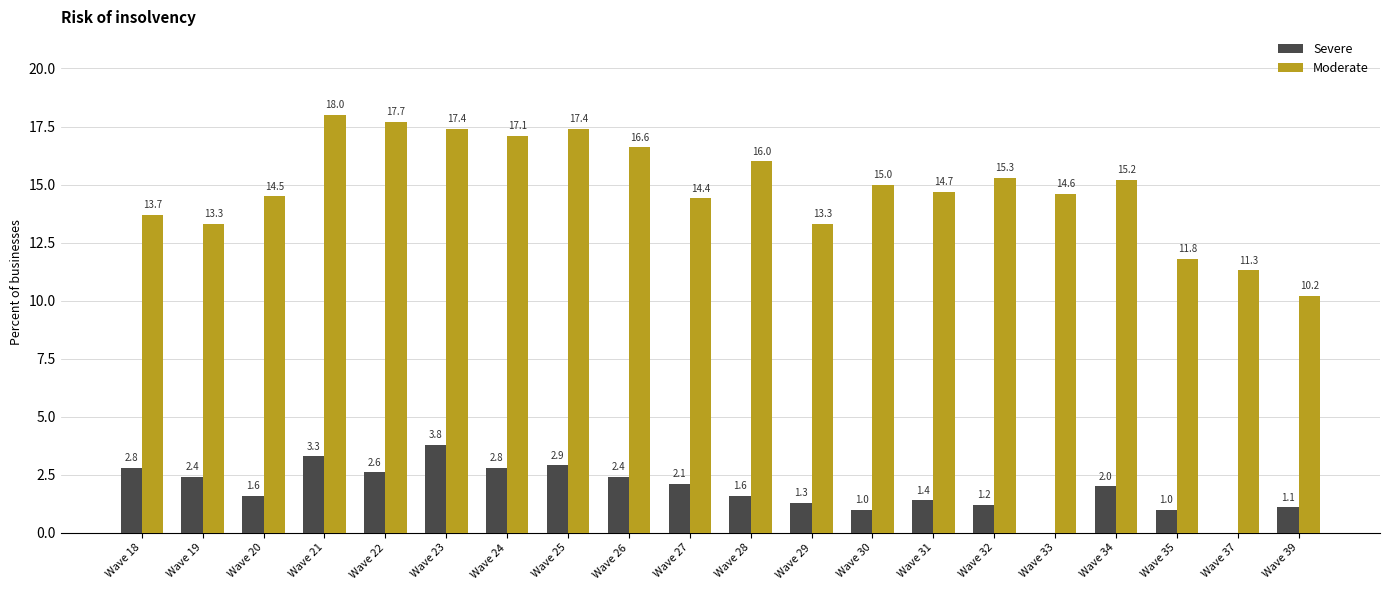

Are the bars horizontal?

No